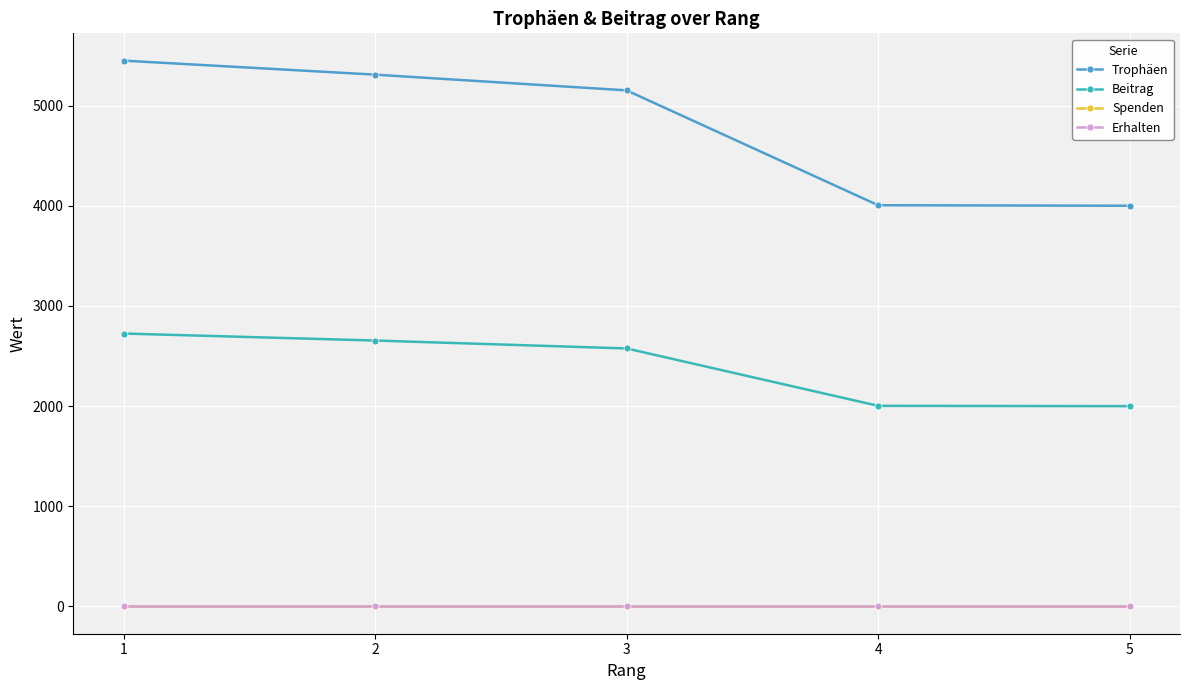

What is the highest value of the Beitrag series?

2725